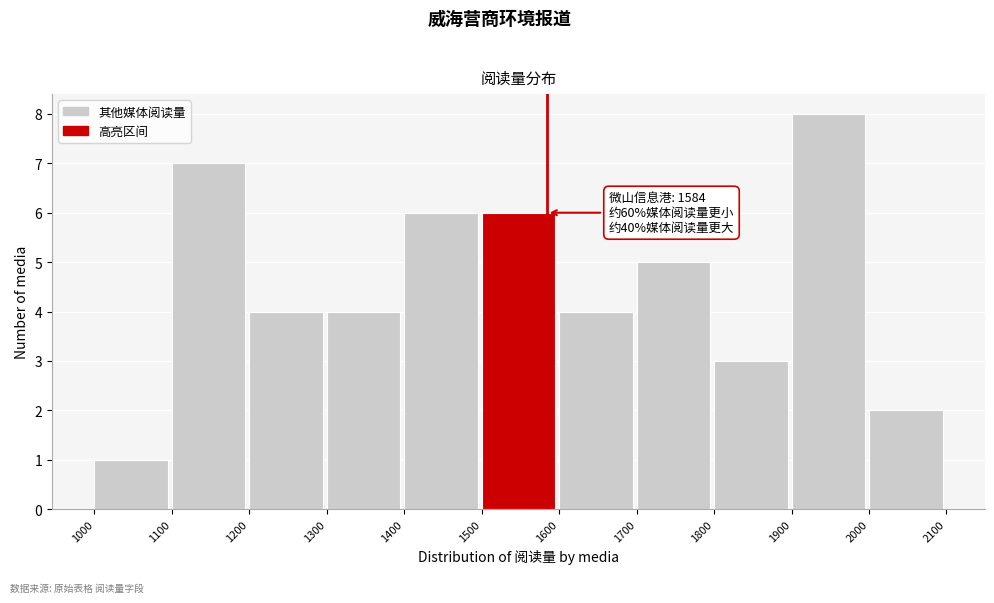

Which range on the x-axis has the tallest bar?

1900 to 2000